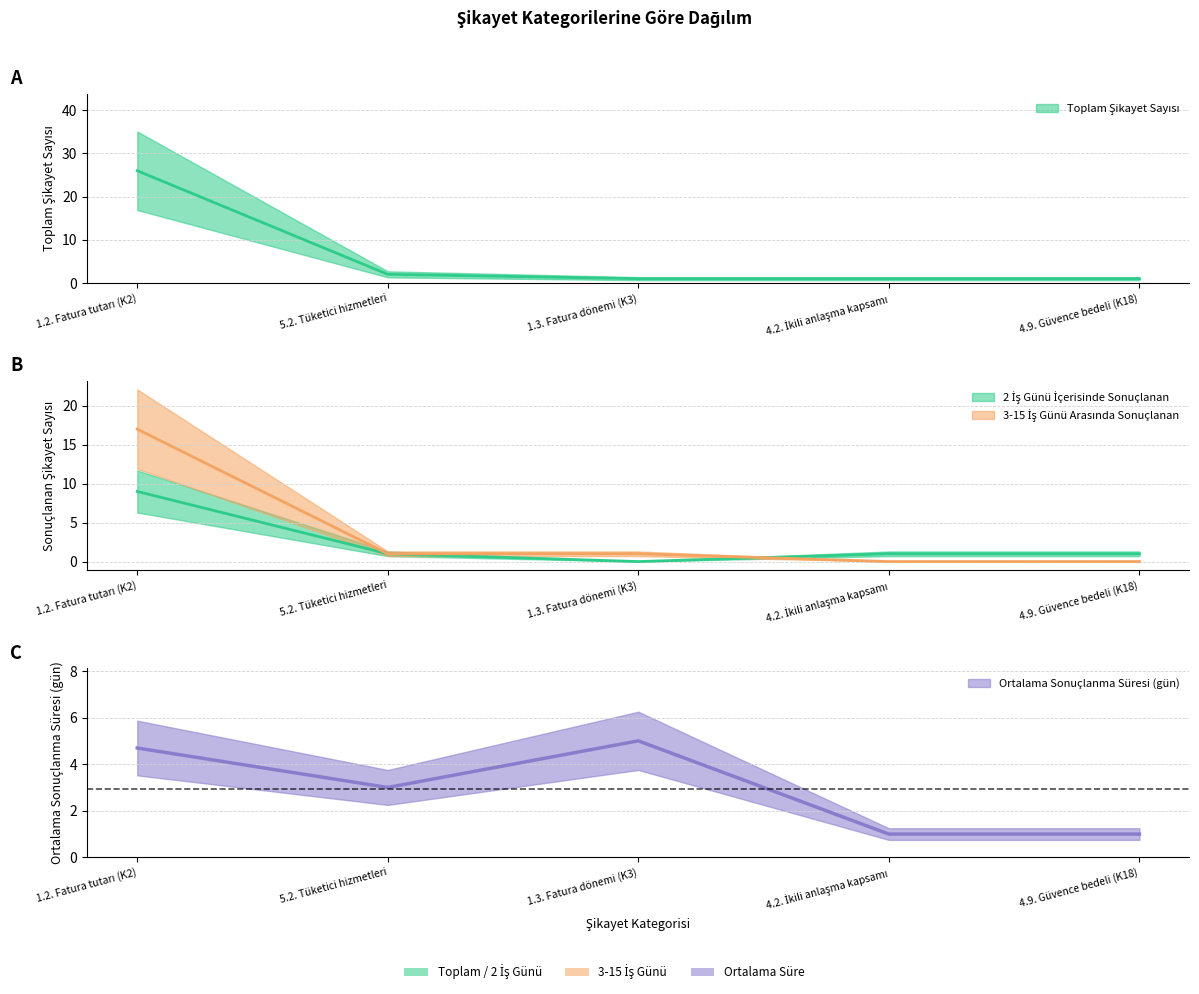

At which label does 3-15 İş Günü Arasında Sonuçlanan first exceed 1?

1.2. Fatura tutarı (K2)